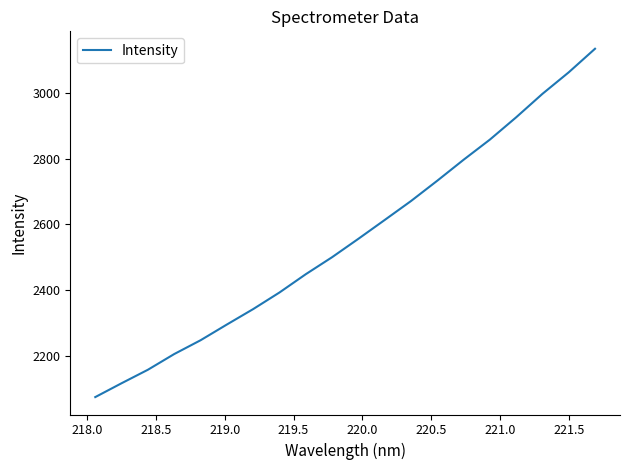

What is the minimum value shown in the chart?

2073.5